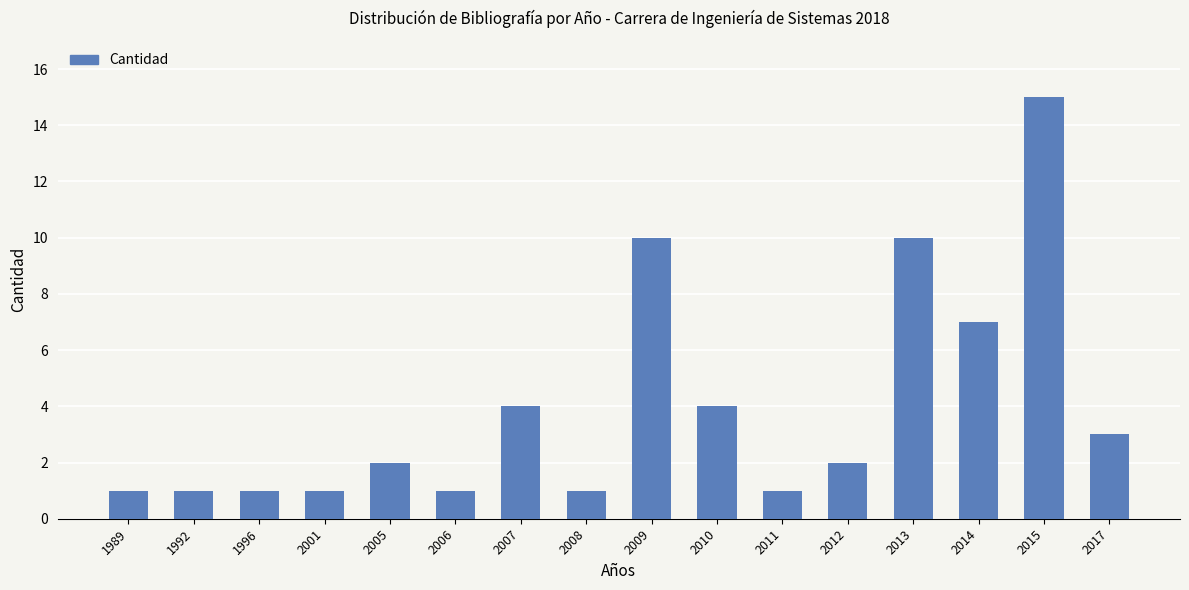

Reading left to right, extract all data points from this chart.

1989=1	1992=1	1996=1	2001=1	2005=2	2006=1	2007=4	2008=1	2009=10	2010=4	2011=1	2012=2	2013=10	2014=7	2015=15	2017=3